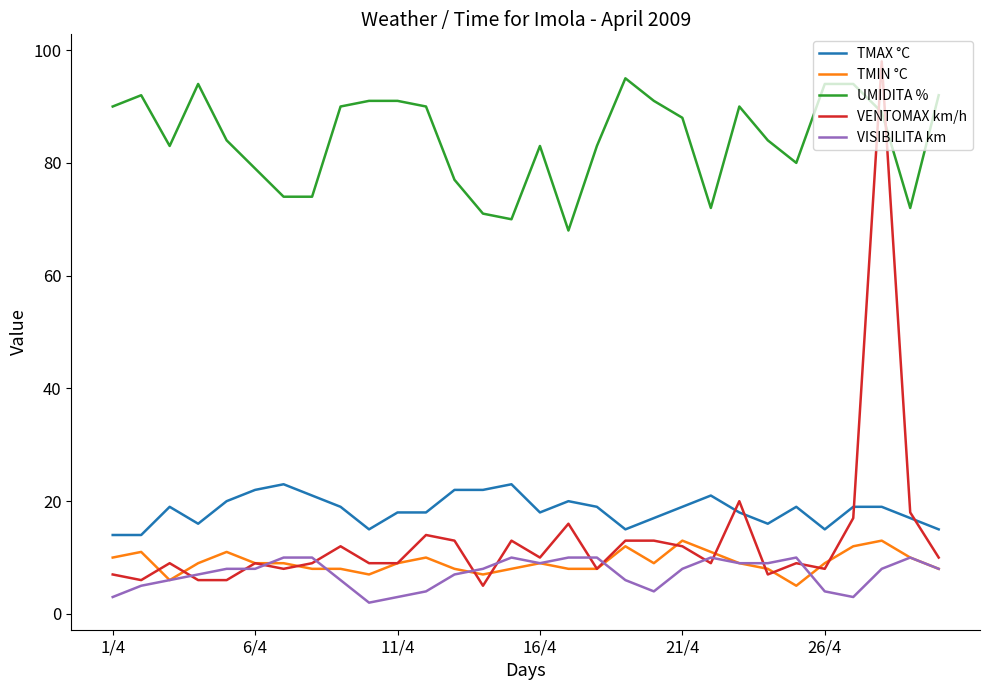

Which series has the widest spread of values?

VENTOMAX km/h